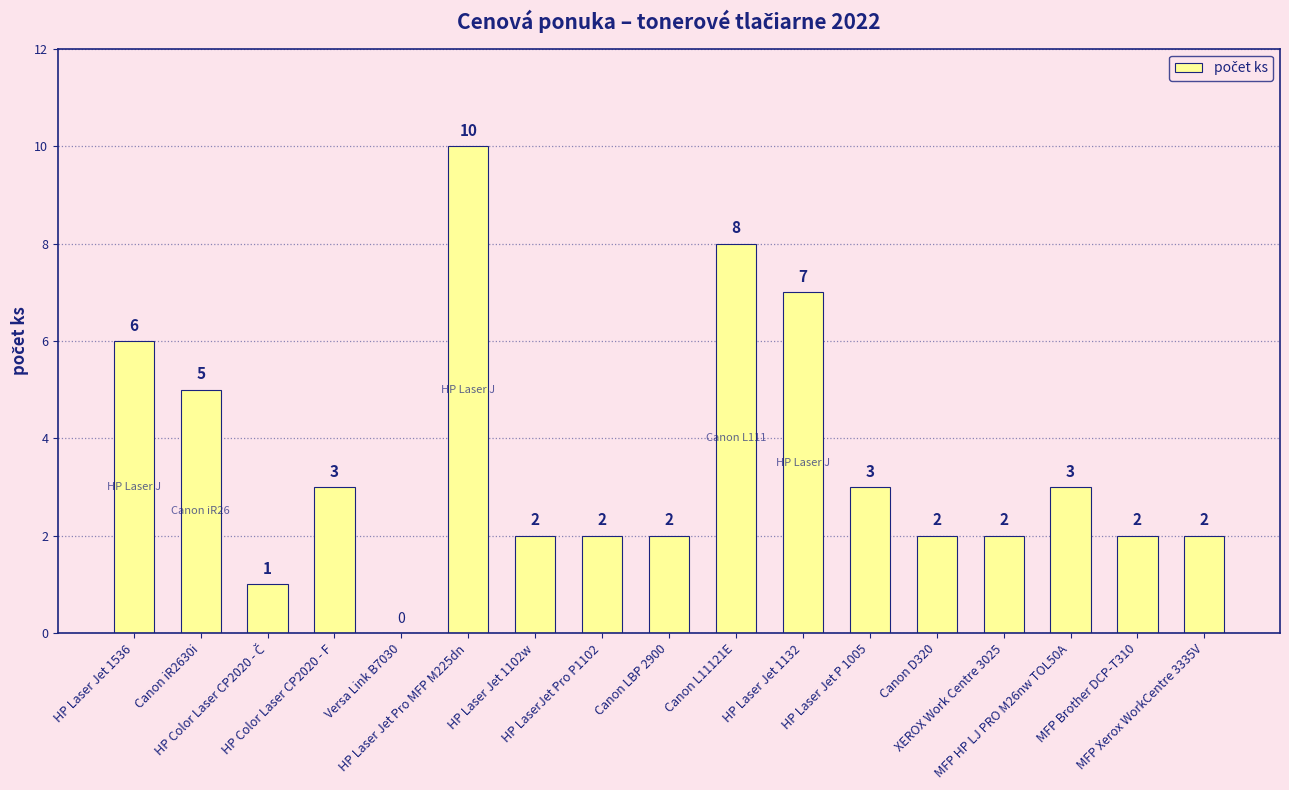

Are the bars grouped side by side (vs. stacked)?

No